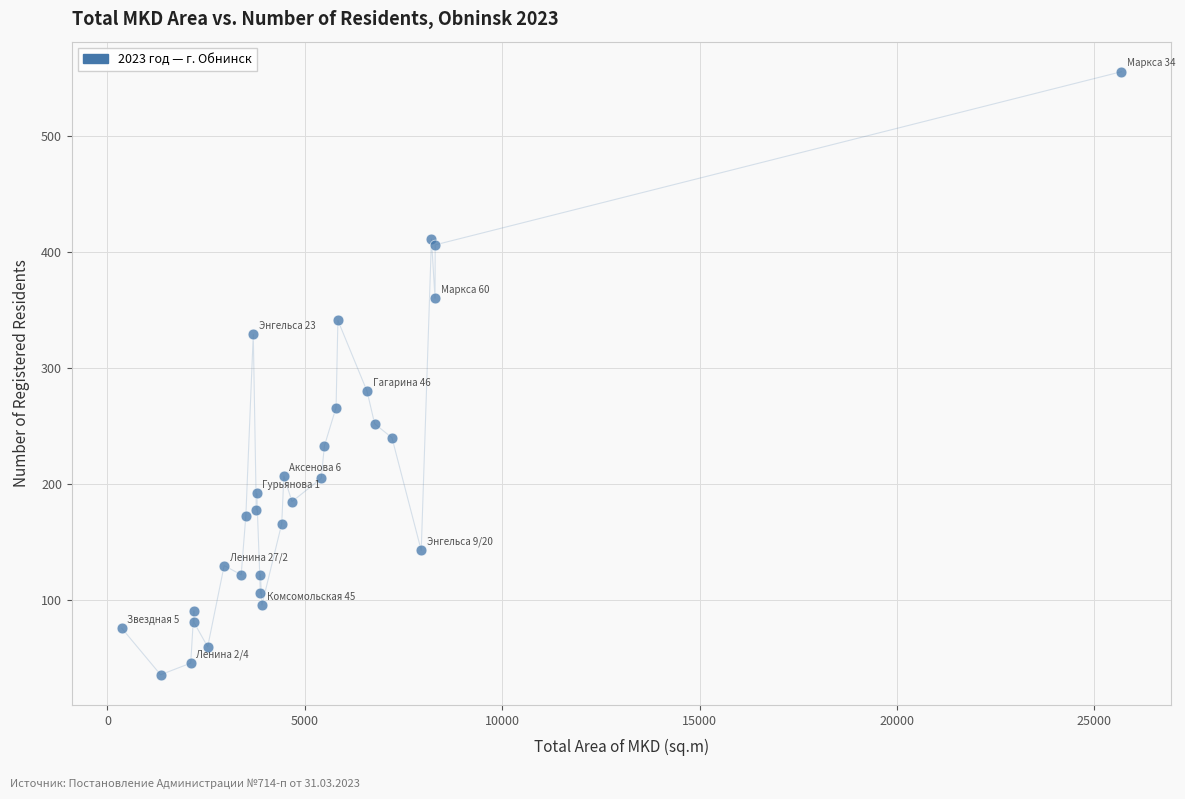

What Y value in the scatter plot is closest to 295?

280